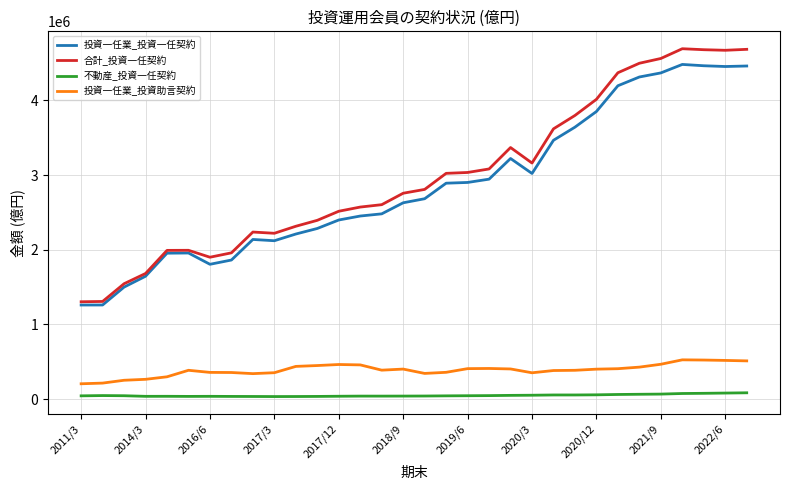

What is the minimum value for 投資一任業_投資一任契約?

1259983